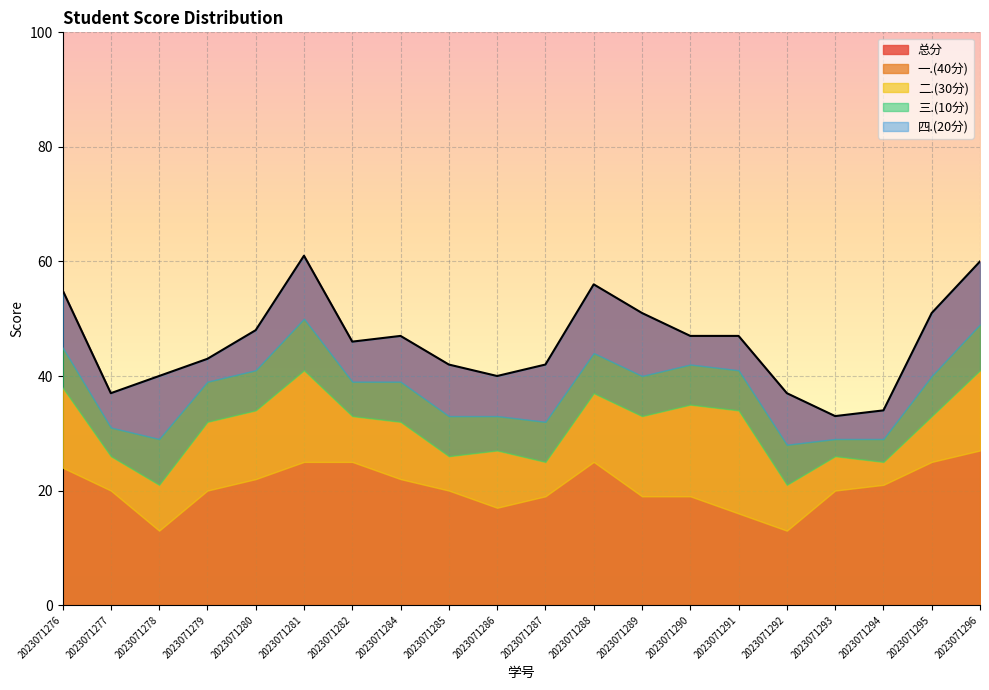

Reading left to right, extract all data points from this chart.

总分: 55	37	40	43	48	61	46	47	42	40	42	56	51	47	47	37	33	34	51	60
一.(40分): 24	20	13	20	22	25	25	22	20	17	19	25	19	19	16	13	20	21	25	27
二.(30分): 14	6	8	12	12	16	8	10	6	10	6	12	14	16	18	8	6	4	8	14
三.(10分): 7	5	8	7	7	9	6	7	7	6	7	7	7	7	7	7	3	4	7	8
四.(20分): 10	6	11	4	7	11	7	8	9	7	10	12	11	5	6	9	4	5	11	11